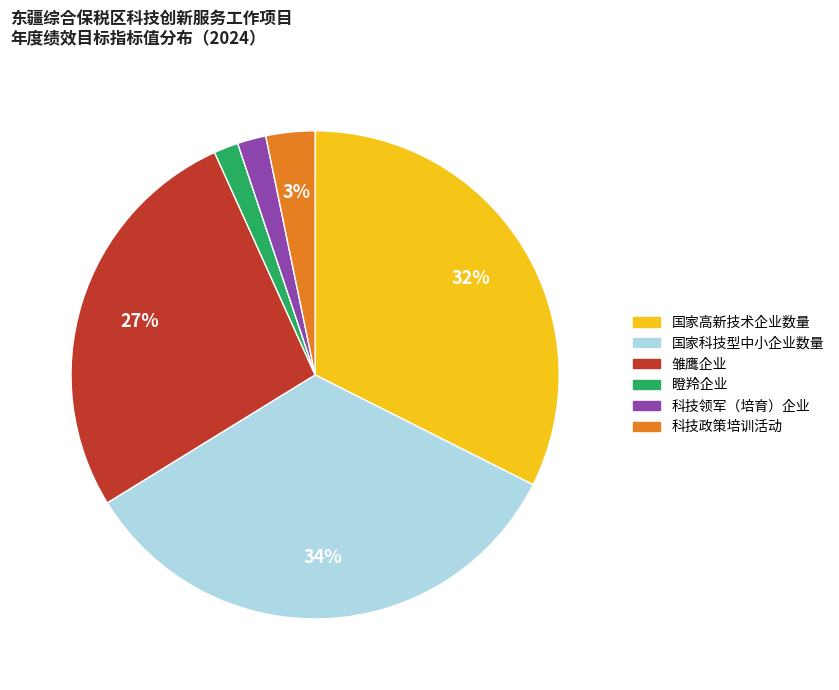

Is there any slice that represents more than half of the pie?

No